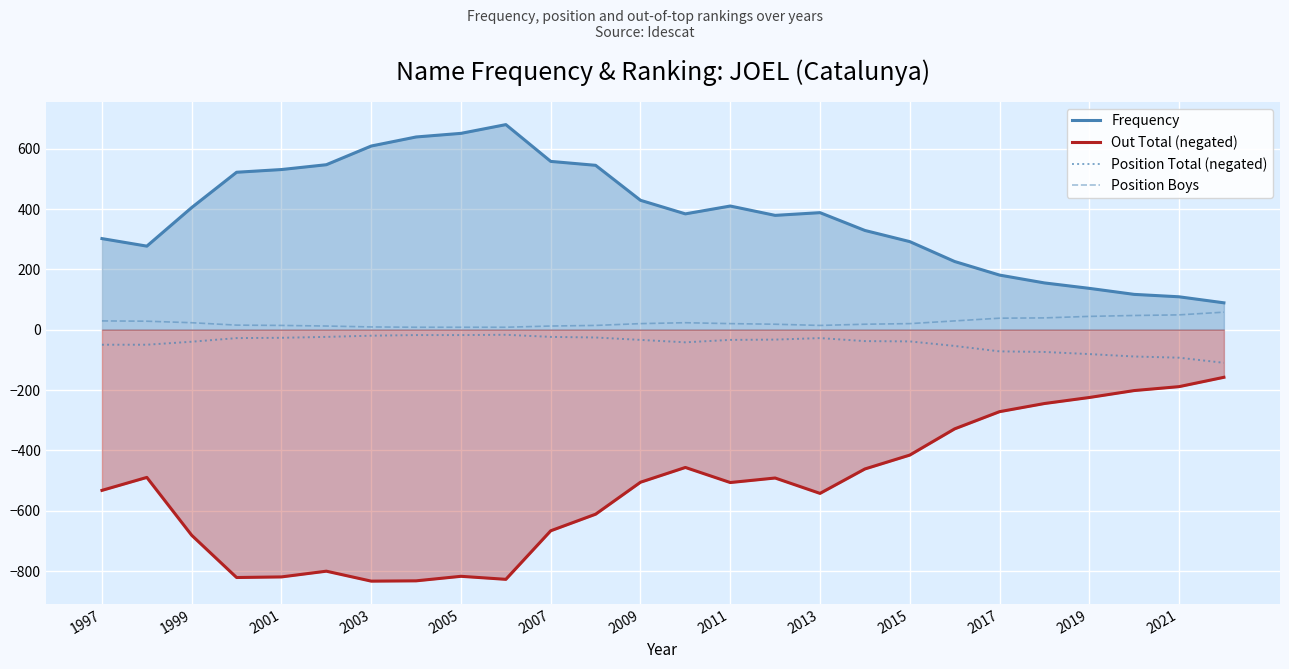

What is the approximate value of Position Total (negated) at 2021?

-93